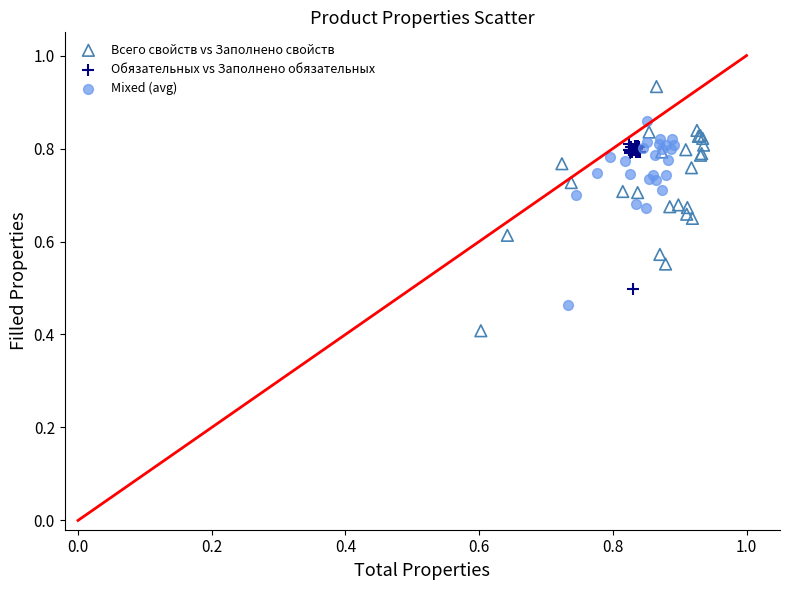

Which series contains the highest Y value?

Всего свойств vs Заполнено свойств